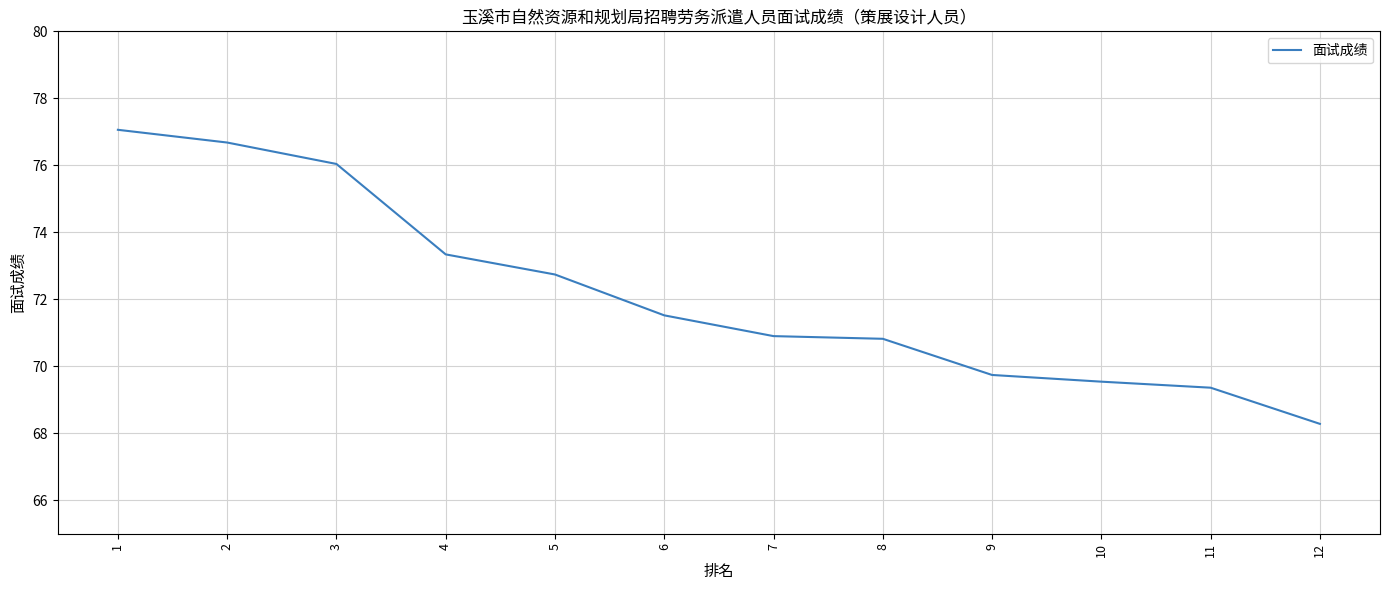

The value at 4 is 43.2. True or false?

False